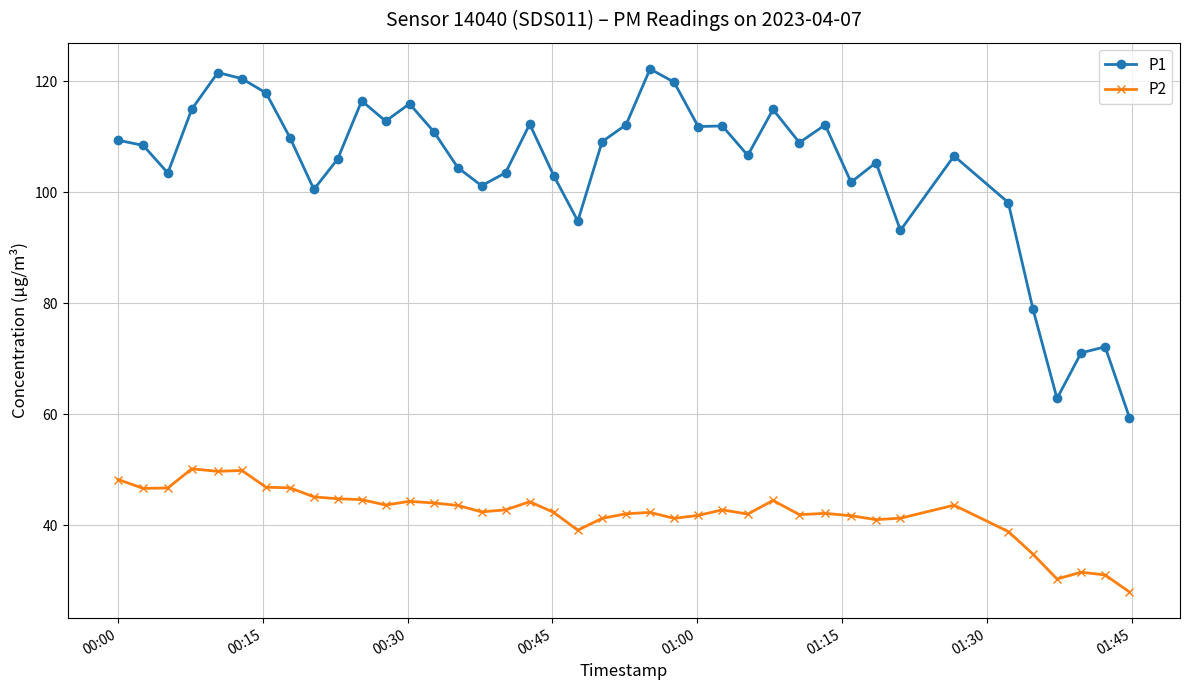

Rank the series by their average value, from highest to lowest.

P1, P2